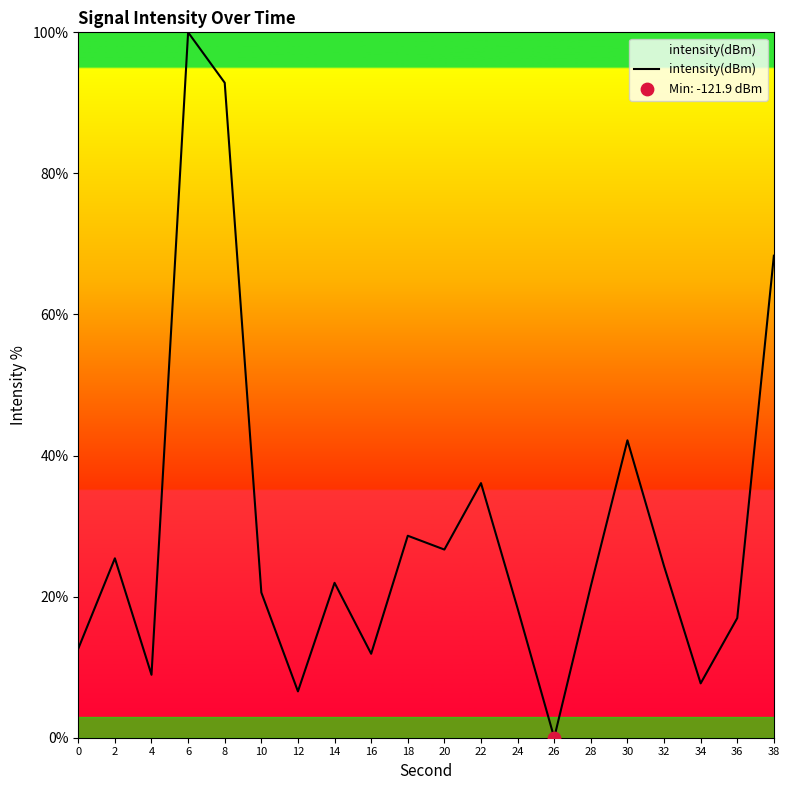

Approximately how many times larger is the value at 0 compared to 8?

0.1